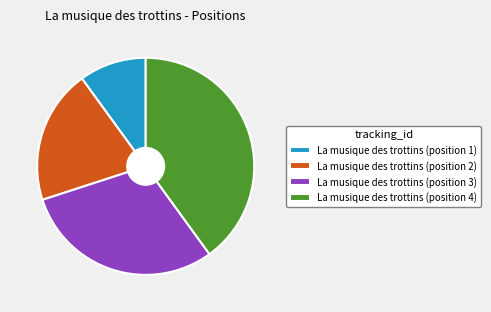

True or false: La musique des trottins (position 3) accounts for 30% of the total.

True